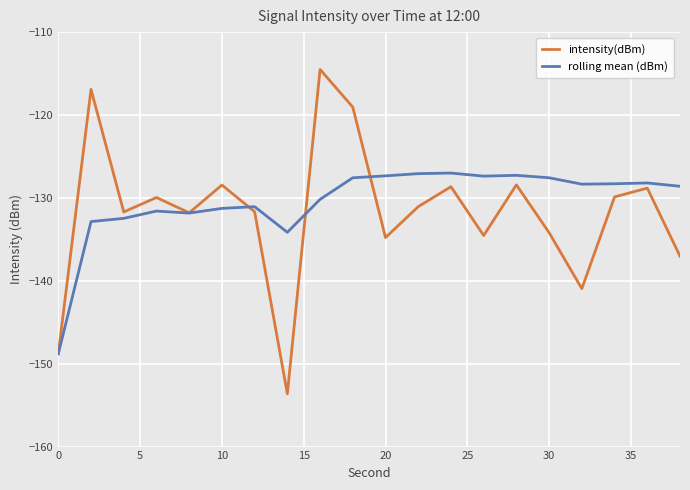

List the series in order of their peak value, lowest first.

rolling mean (dBm), intensity(dBm)